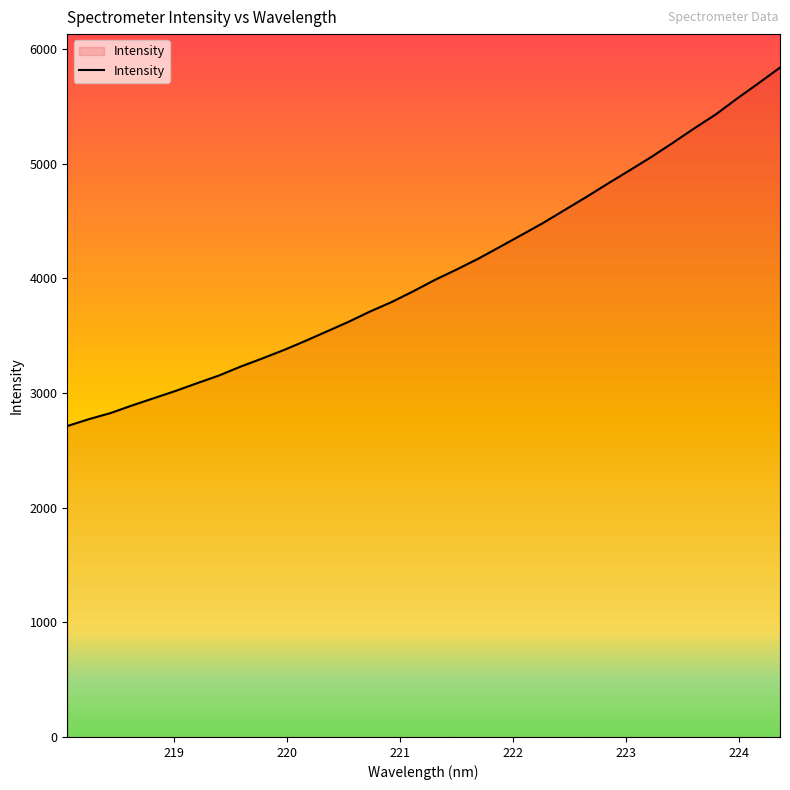

What is the maximum value shown in the chart?

5838.0